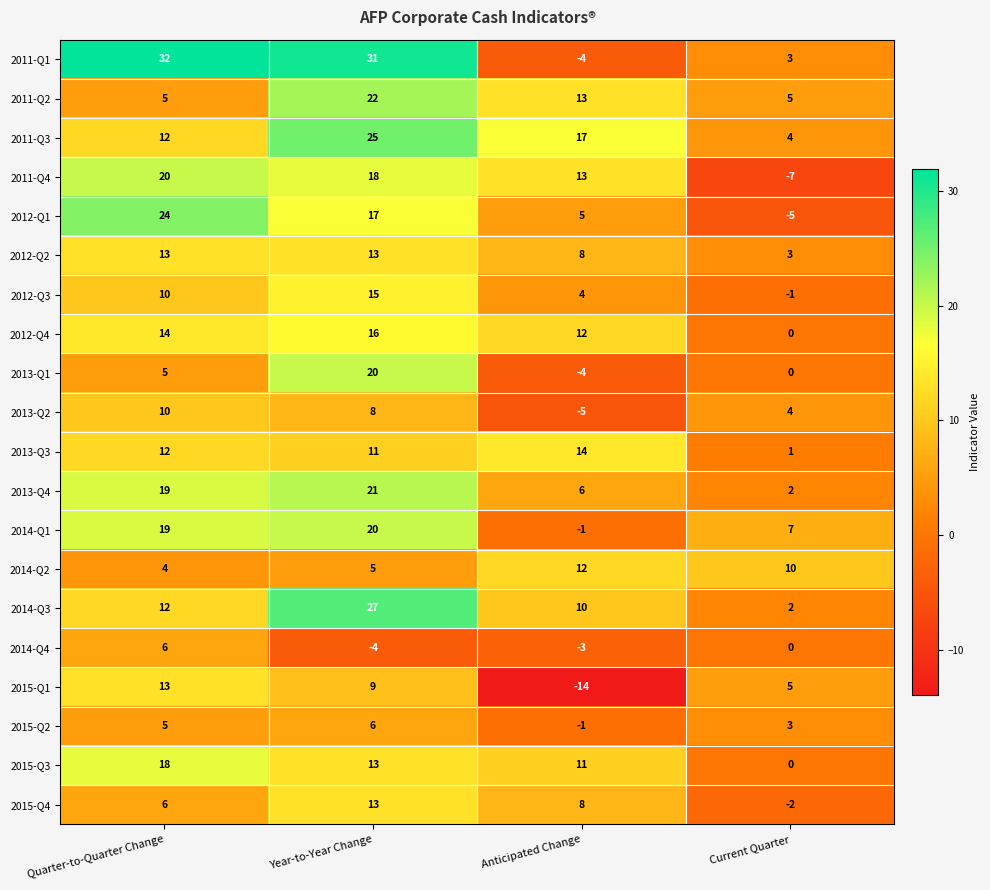

What is the average value of the 2014-Q2 series?

8